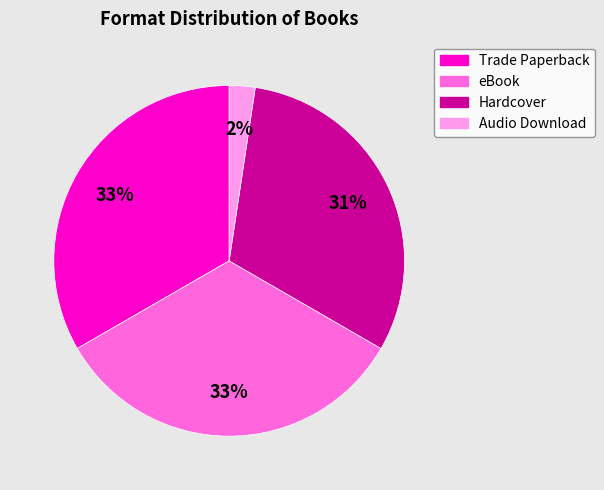

Is the sum of Audio Download and Hardcover greater than half?

No